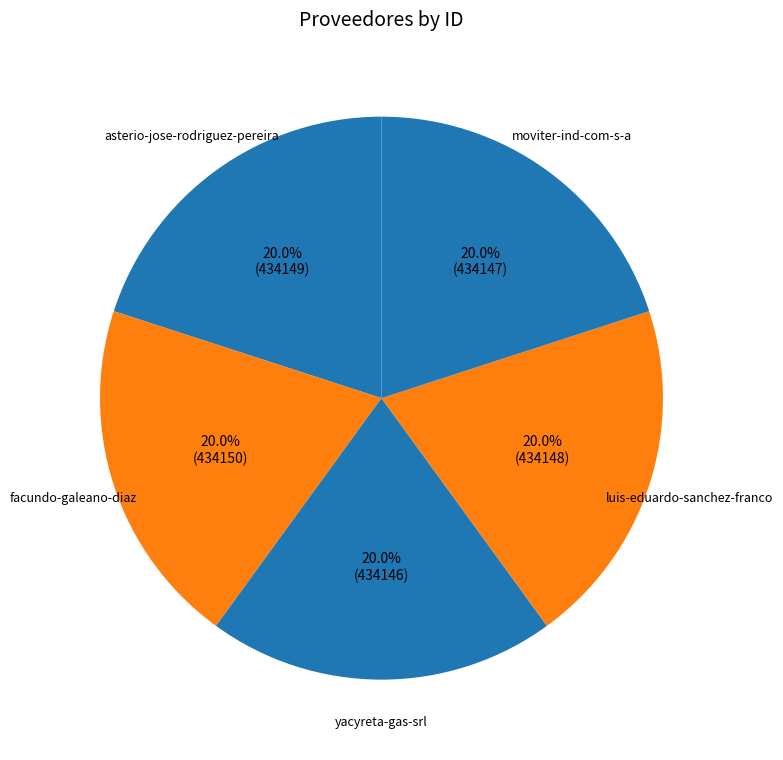

How many slices are in this pie chart?

5